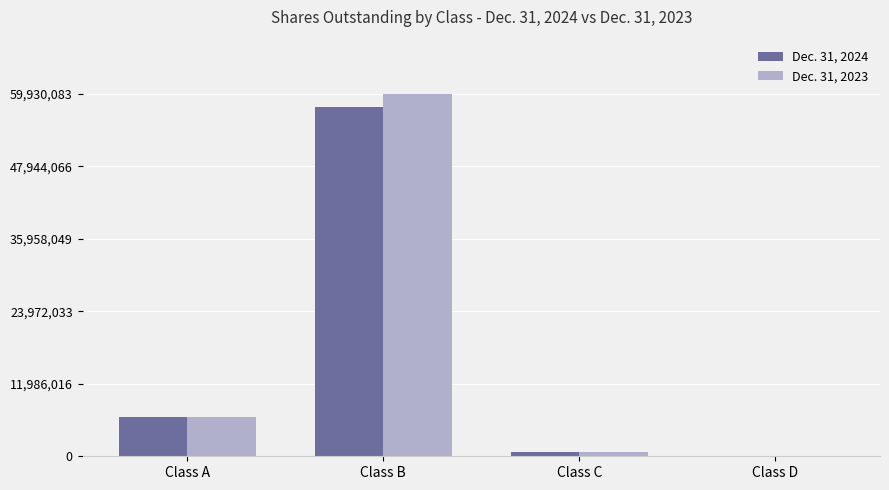

What is the greatest value displayed?

59930083